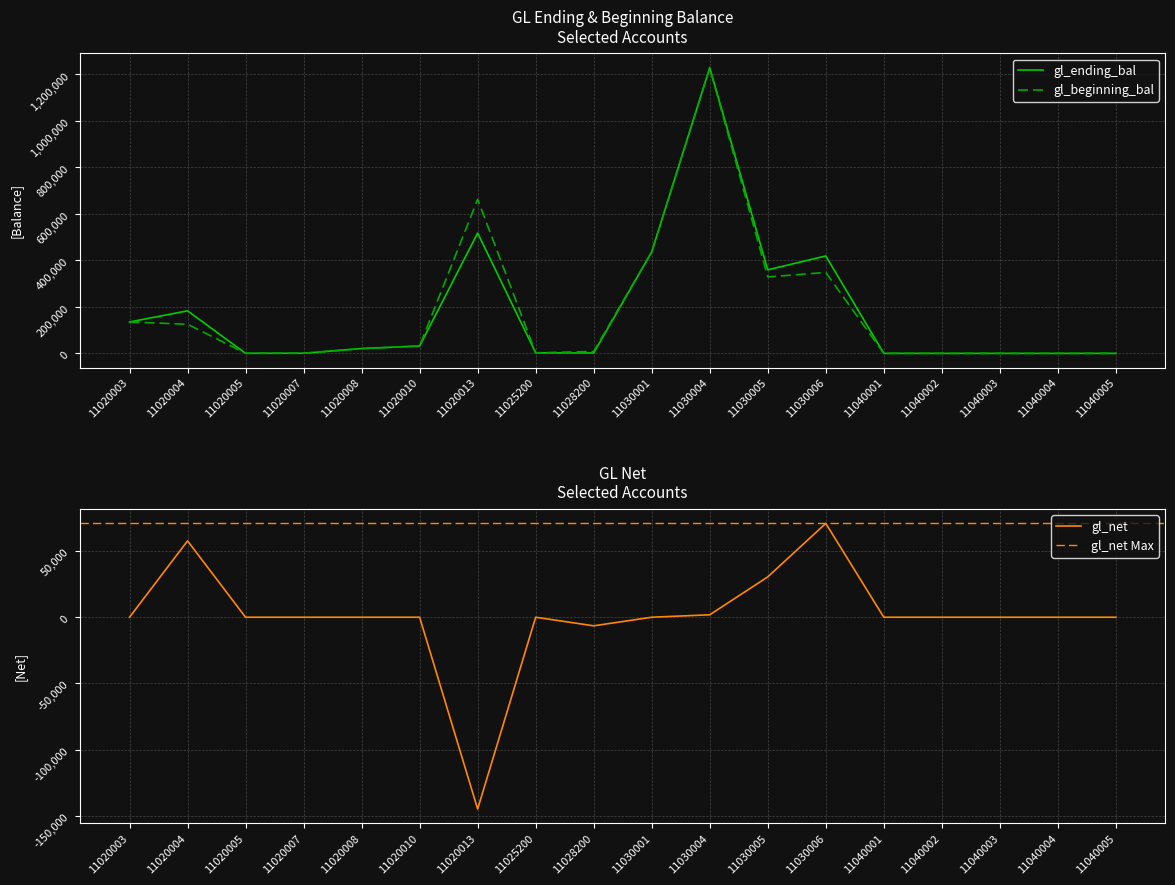

At how many categories does at least one series exceed -30655?

18